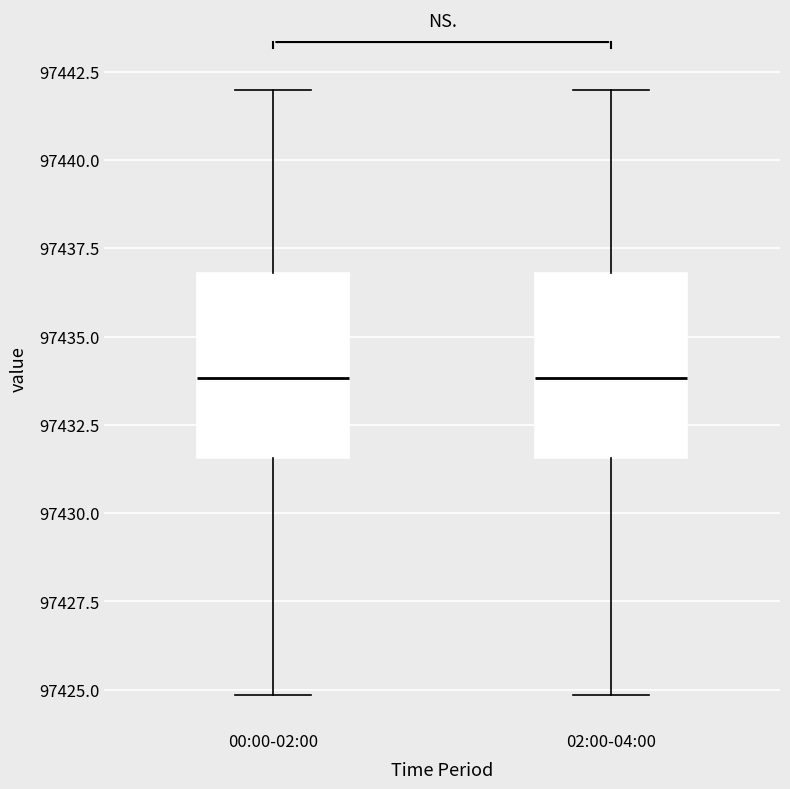

Reading left to right, read every box against the y-axis: the position of its median line, the range the box covers, and the ends of its whiskers. The values are not printed on the chart, so give them approximately, as read against the axis.

00:00-02:00: median 97434.0, box 97431.5 to 97437.0, whiskers 97425.0 to 97442.0
02:00-04:00: median 97434.0, box 97431.5 to 97437.0, whiskers 97425.0 to 97442.0